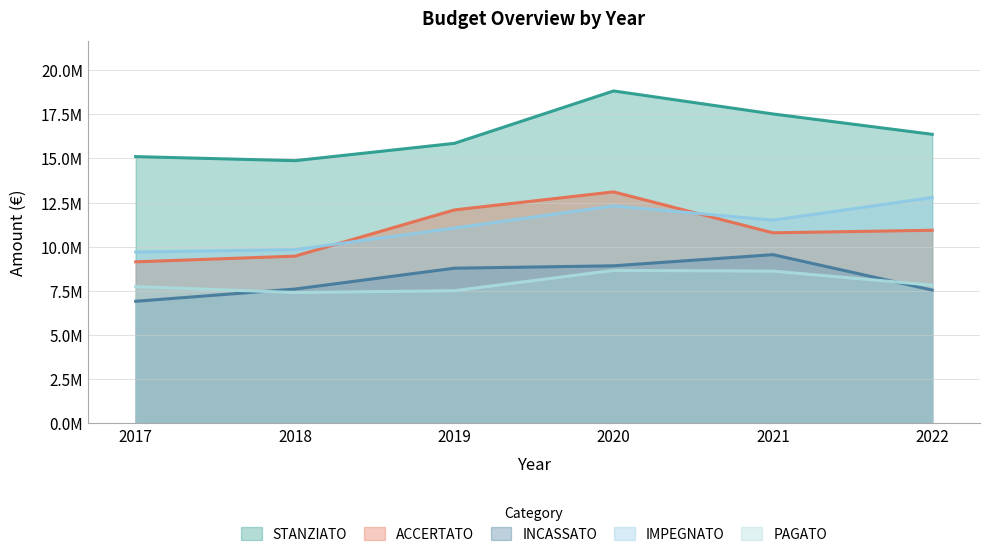

How many categories are shown in the chart?

6